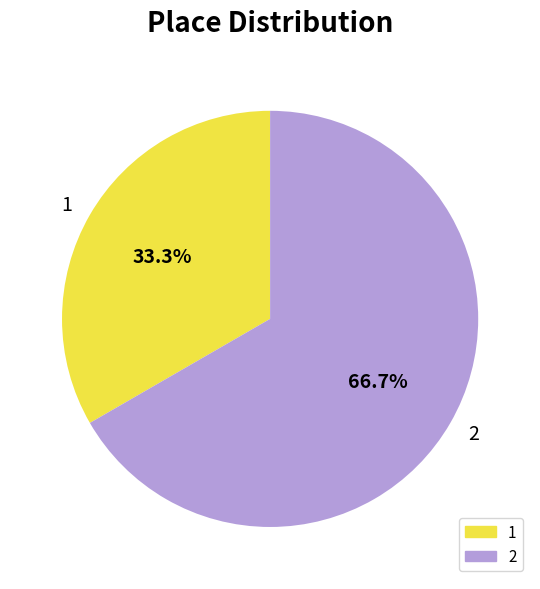

How many segments does this pie chart have?

2